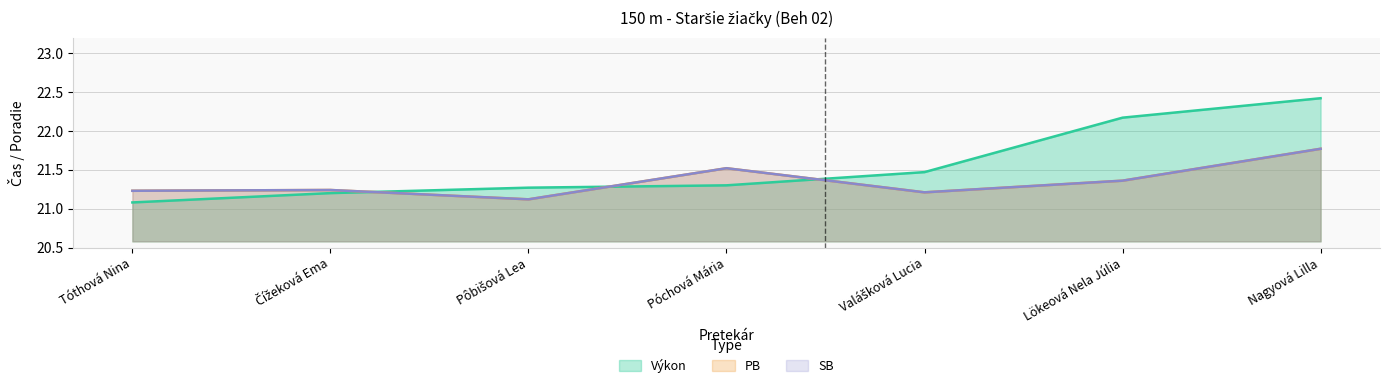

What is the sum of the PB values at Čížeková Ema and Pôbišová Lea?

42.4